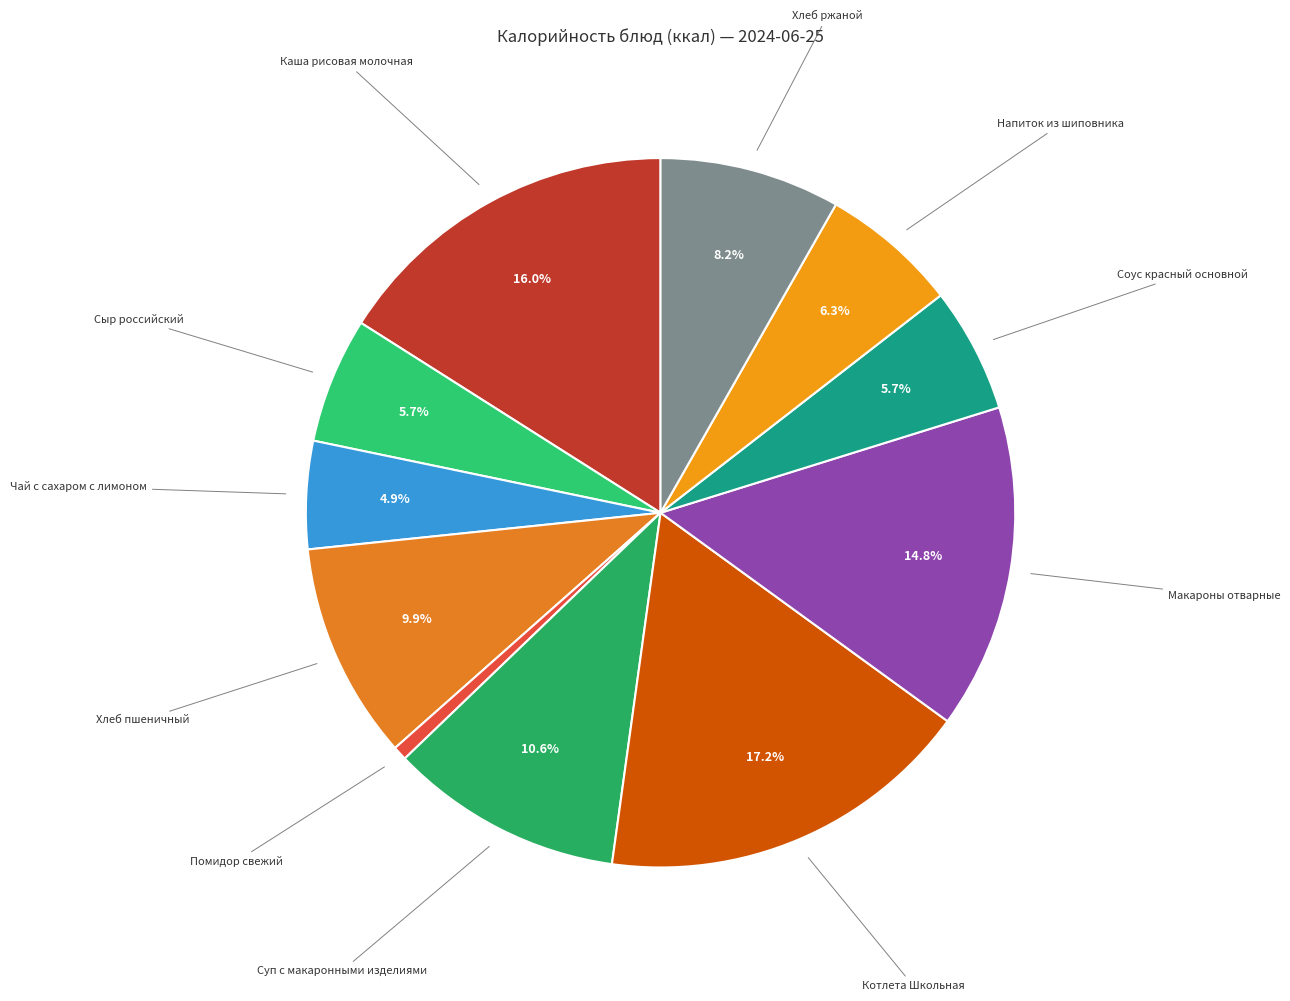

Count the number of slices in the pie.

11